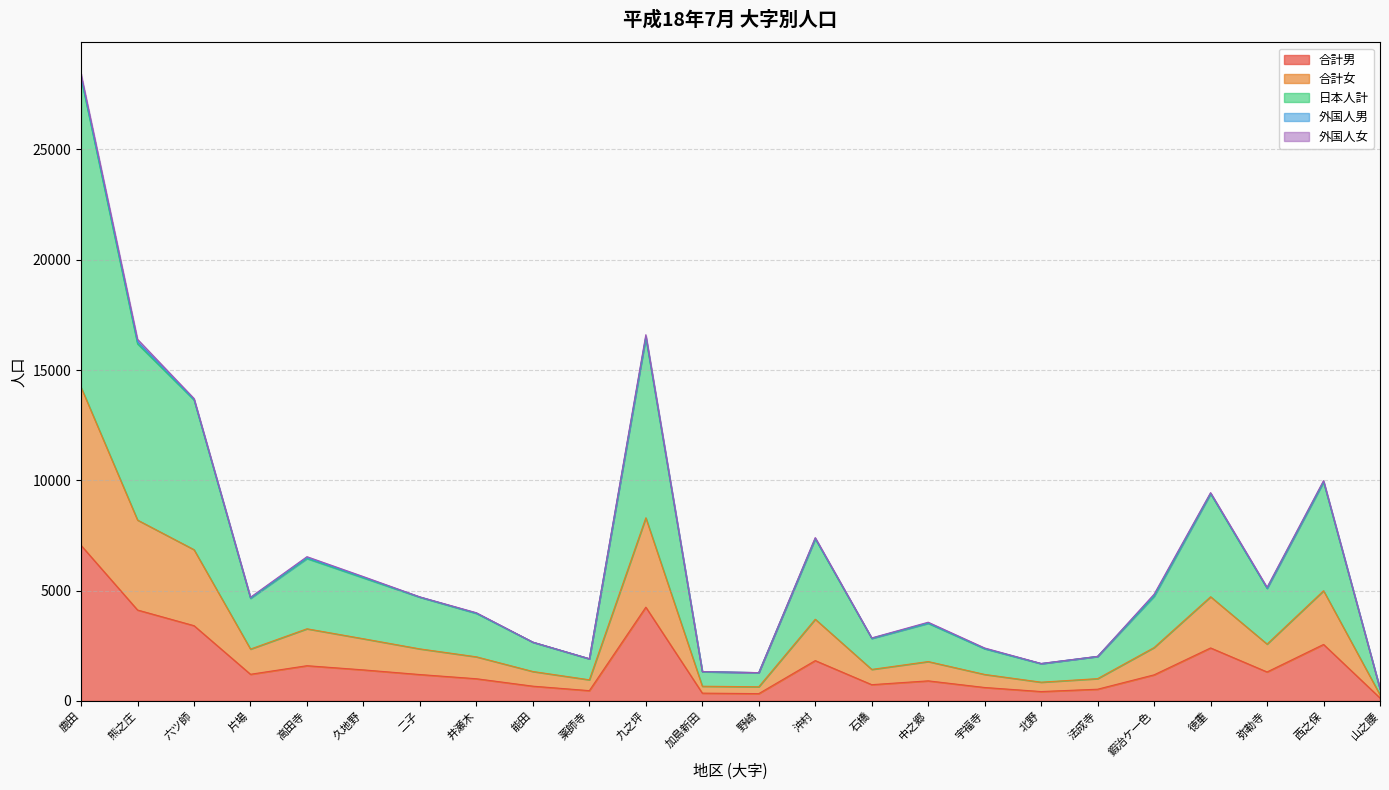

True or false: 合計女 has a value of 1080 at 井瀬木.

False